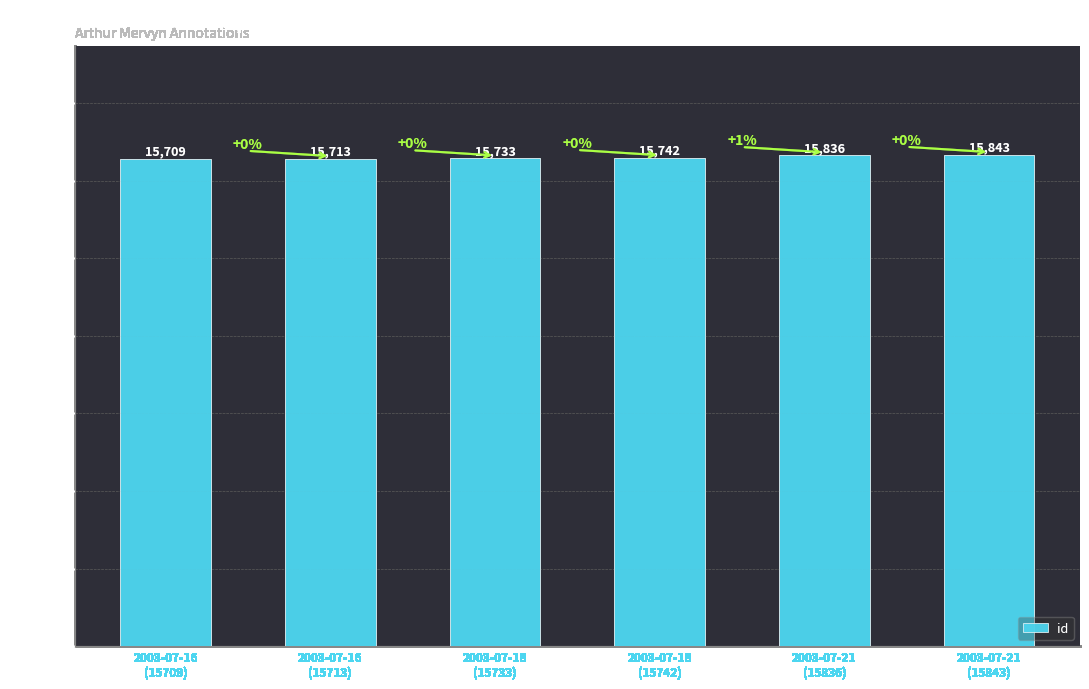

Reading left to right, extract all data points from this chart.

15709	15713	15733	15742	15836	15843